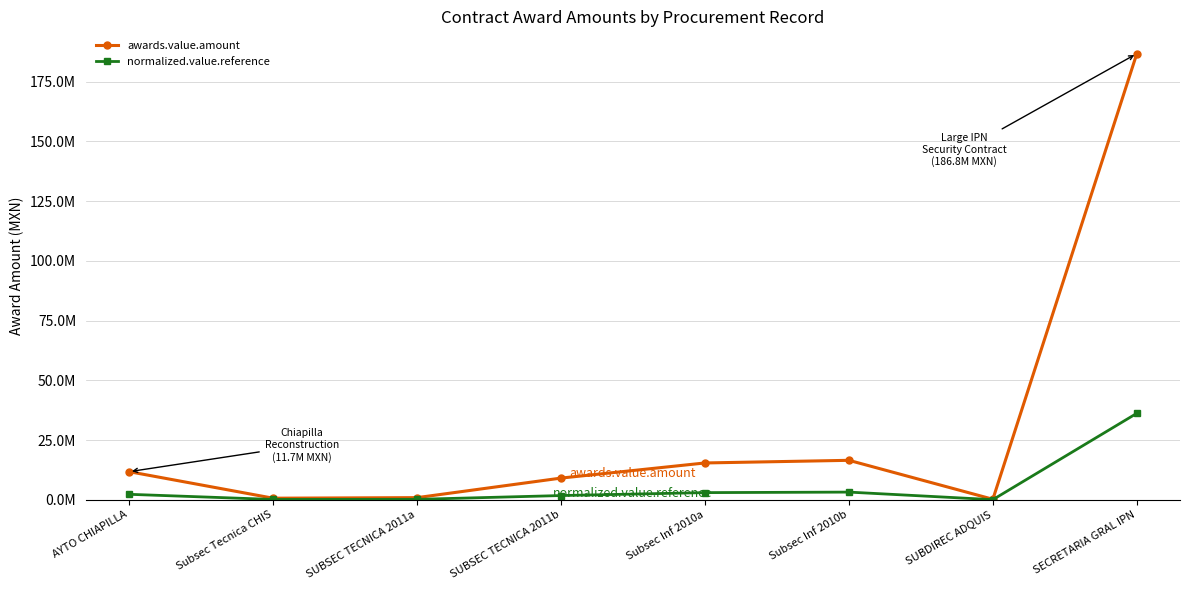

Reading right to left, what are all the values shown in this chart?

awards.value.amount: 186755391.9	204423.4	16504134.6	15399611.3	9064349.7	881005.6	646551.7	11749793.7
normalized.value.reference: 36180789.3	39603.7	3197405.0	2983421.7	1756068.9	170680.4	125258.8	2276329.5